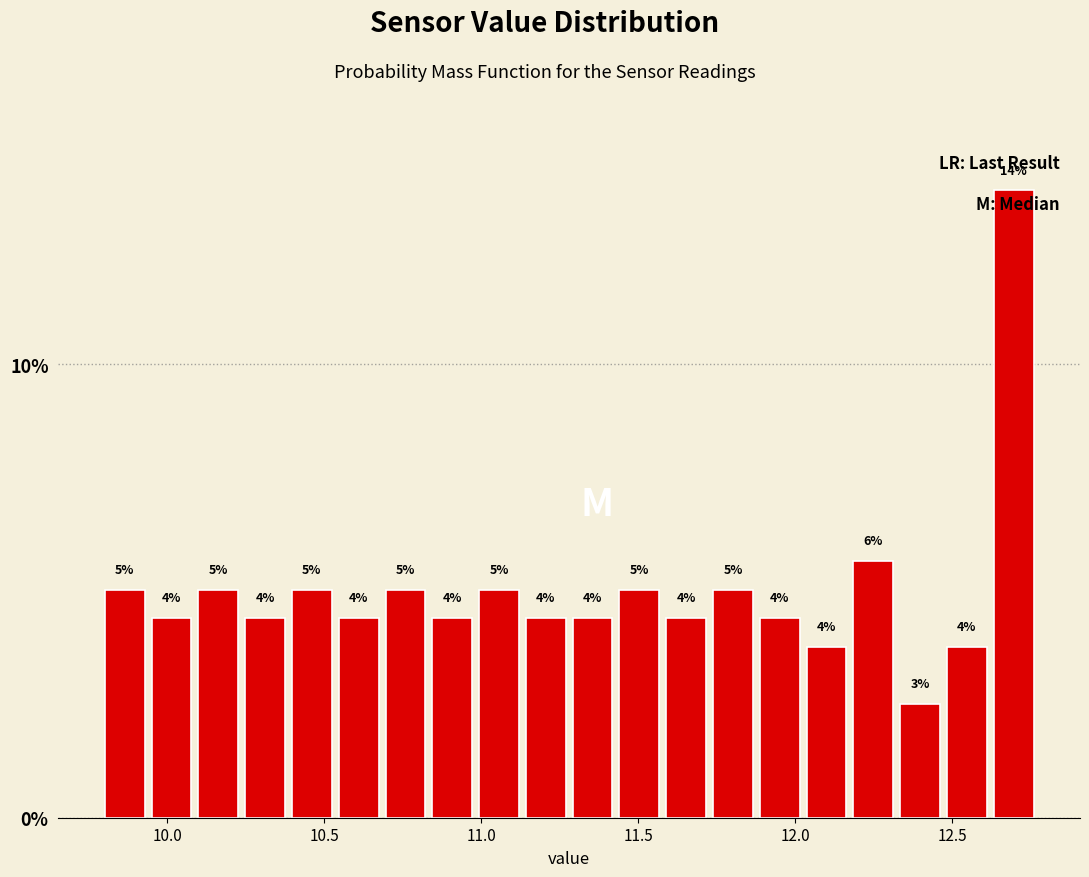

Read against the x-axis, roughly where is the centre of the tallest bar?

12.70